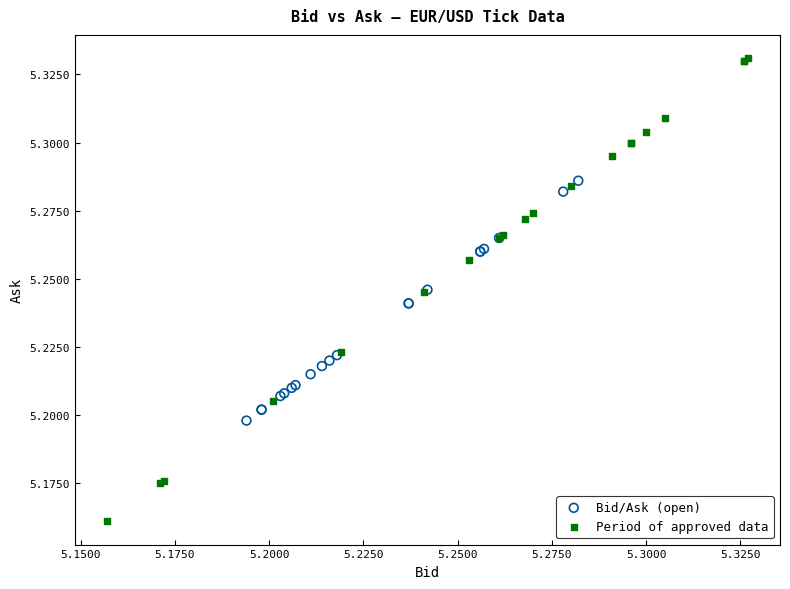

Which series contains the highest Y value?

Period of approved data